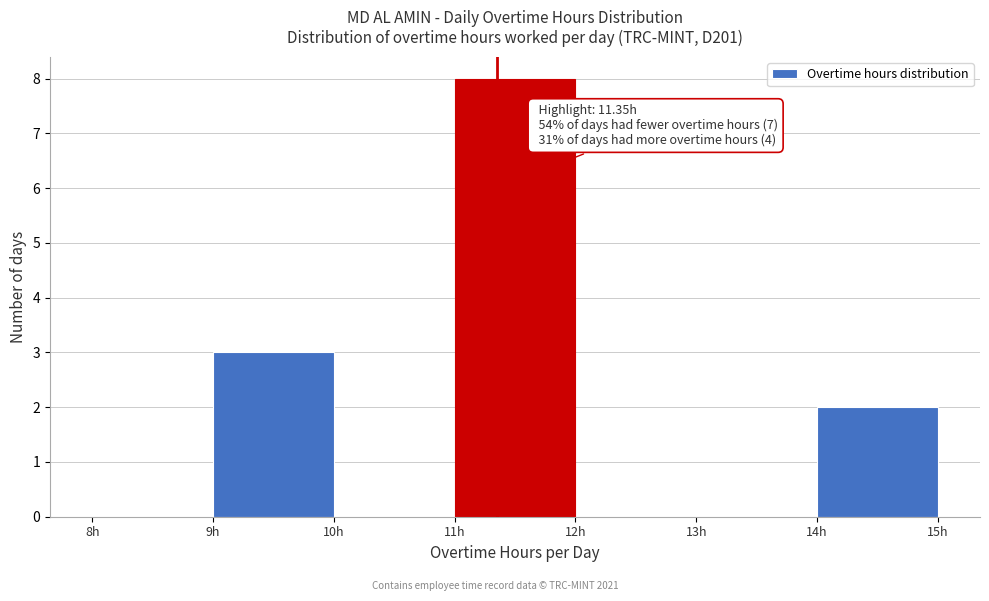

Which range on the x-axis has the tallest bar?

11 to 12